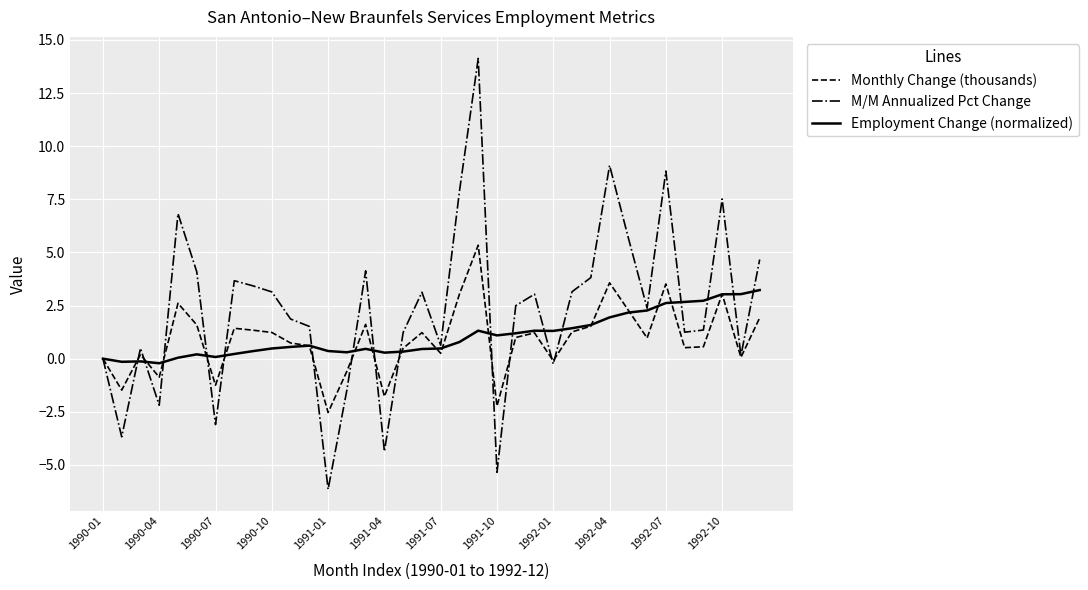

What is the difference between the second highest and second lowest values in the Monthly Change (thousands) series?

5.8